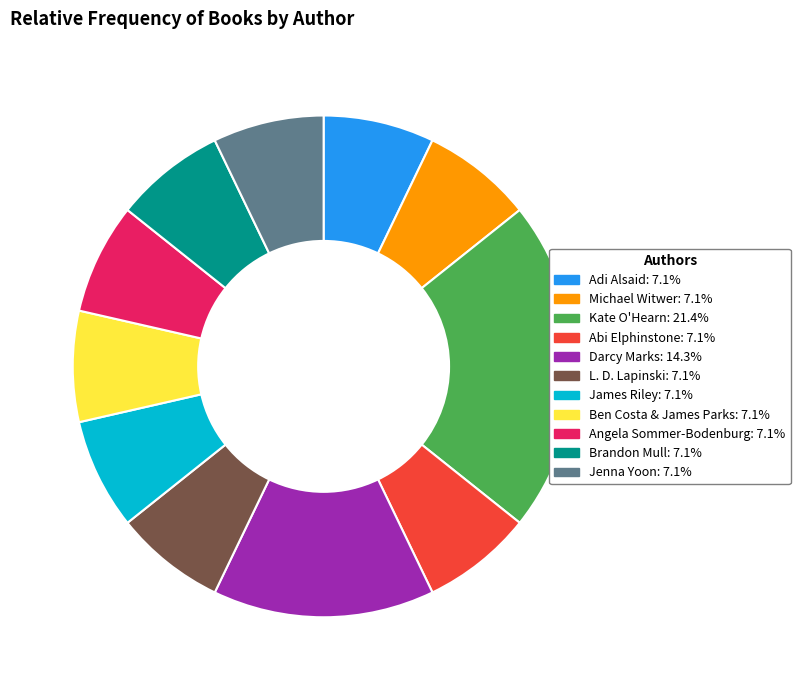

Do James Riley and Adi Alsaid together represent more than half of the pie?

No